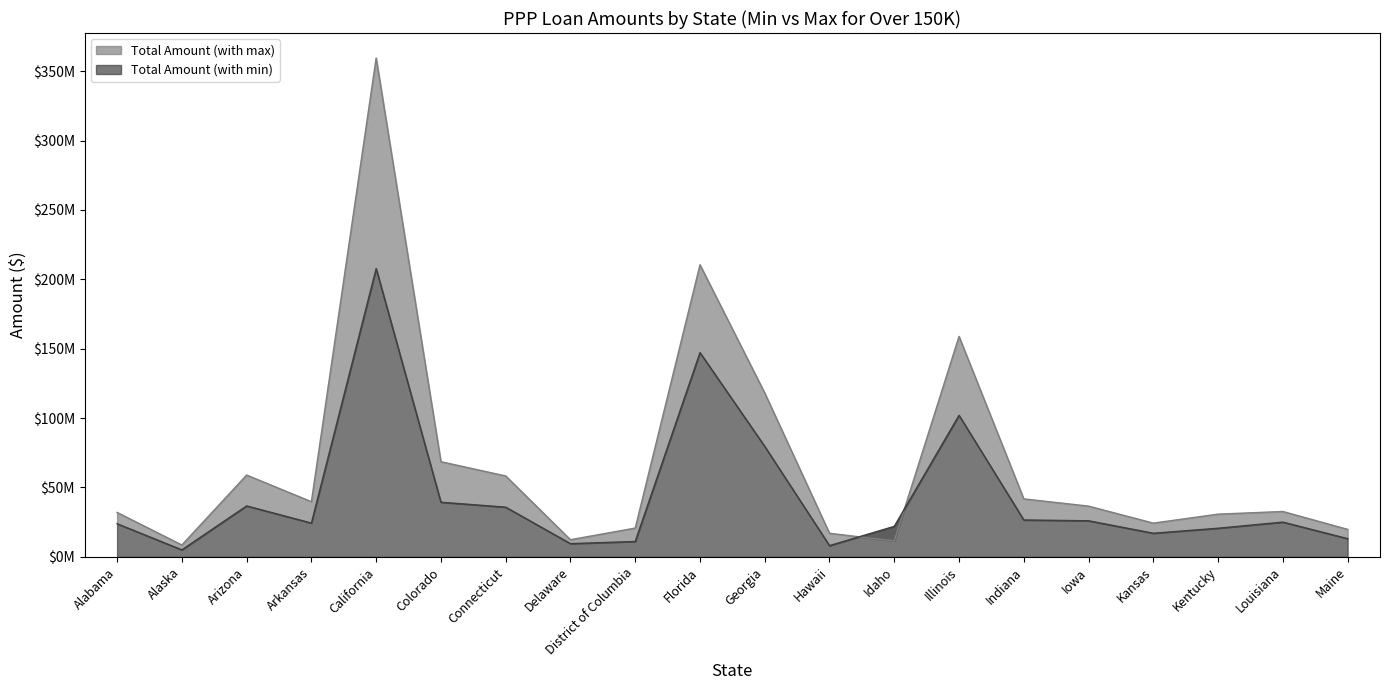

Rank the series at Hawaii from highest to lowest value.

Total Amount (with max), Total Amount (with min)